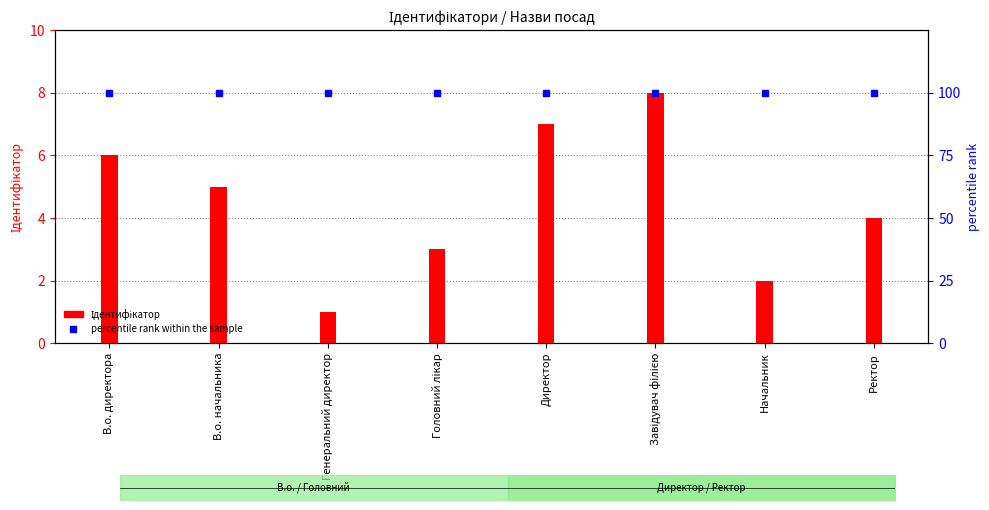

What is the lowest value of the Ідентифікатор series?

1